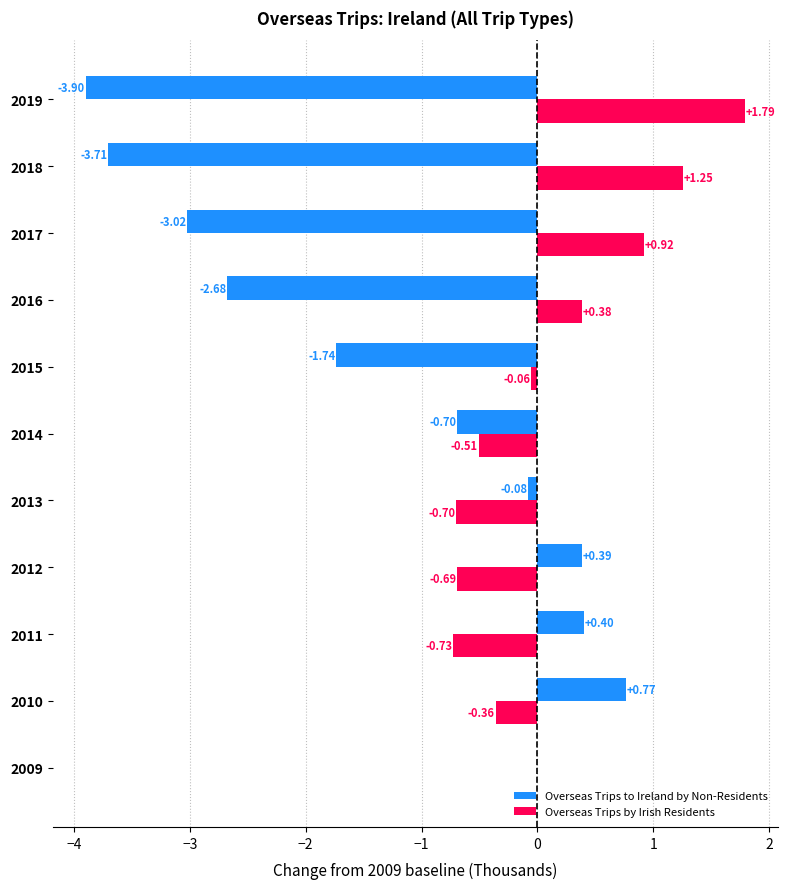

What is the total value across all series at 2016?

-2.3